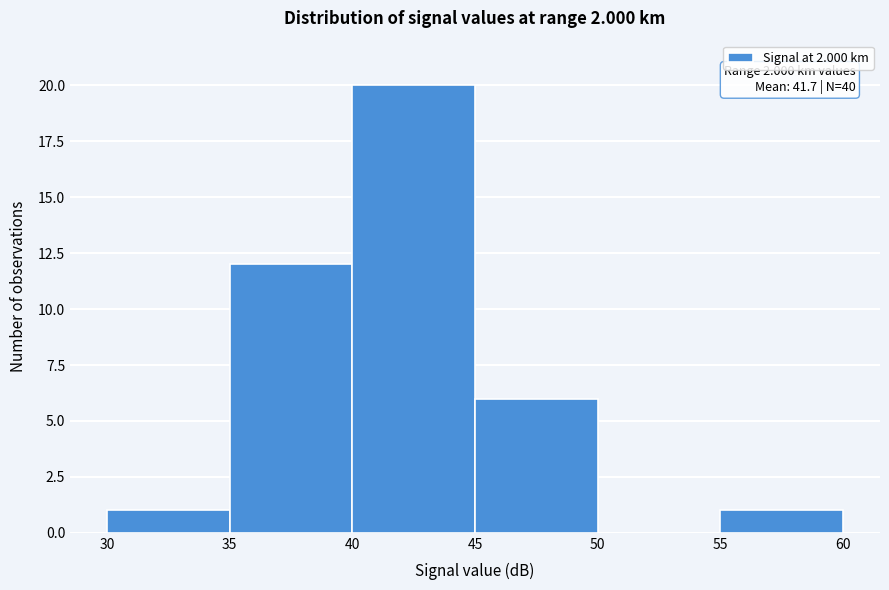

Which range on the x-axis has the tallest bar?

40 to 45